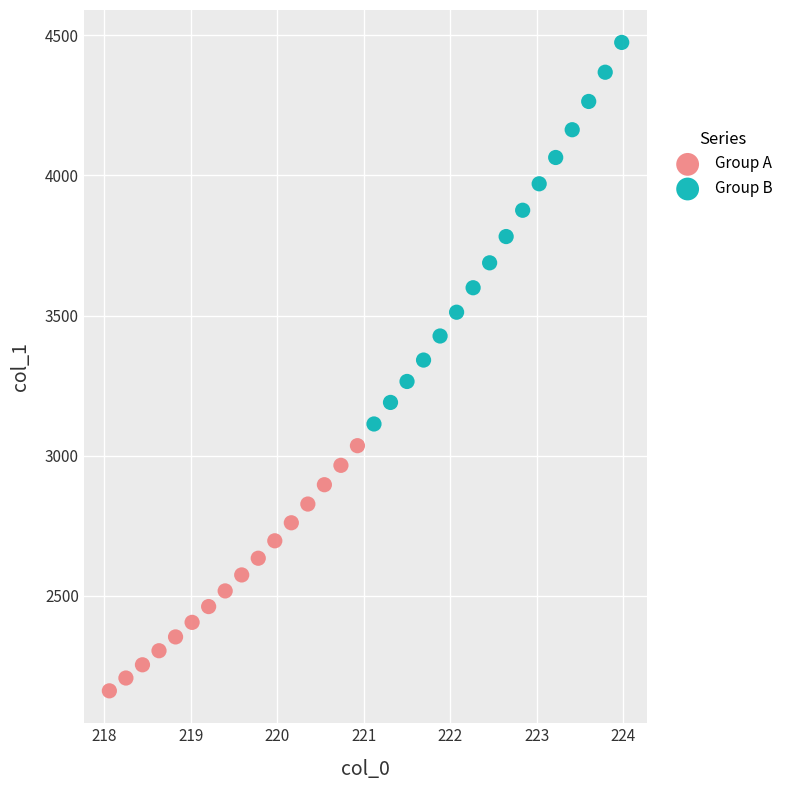

Which series has the widest spread of Y values?

Group B